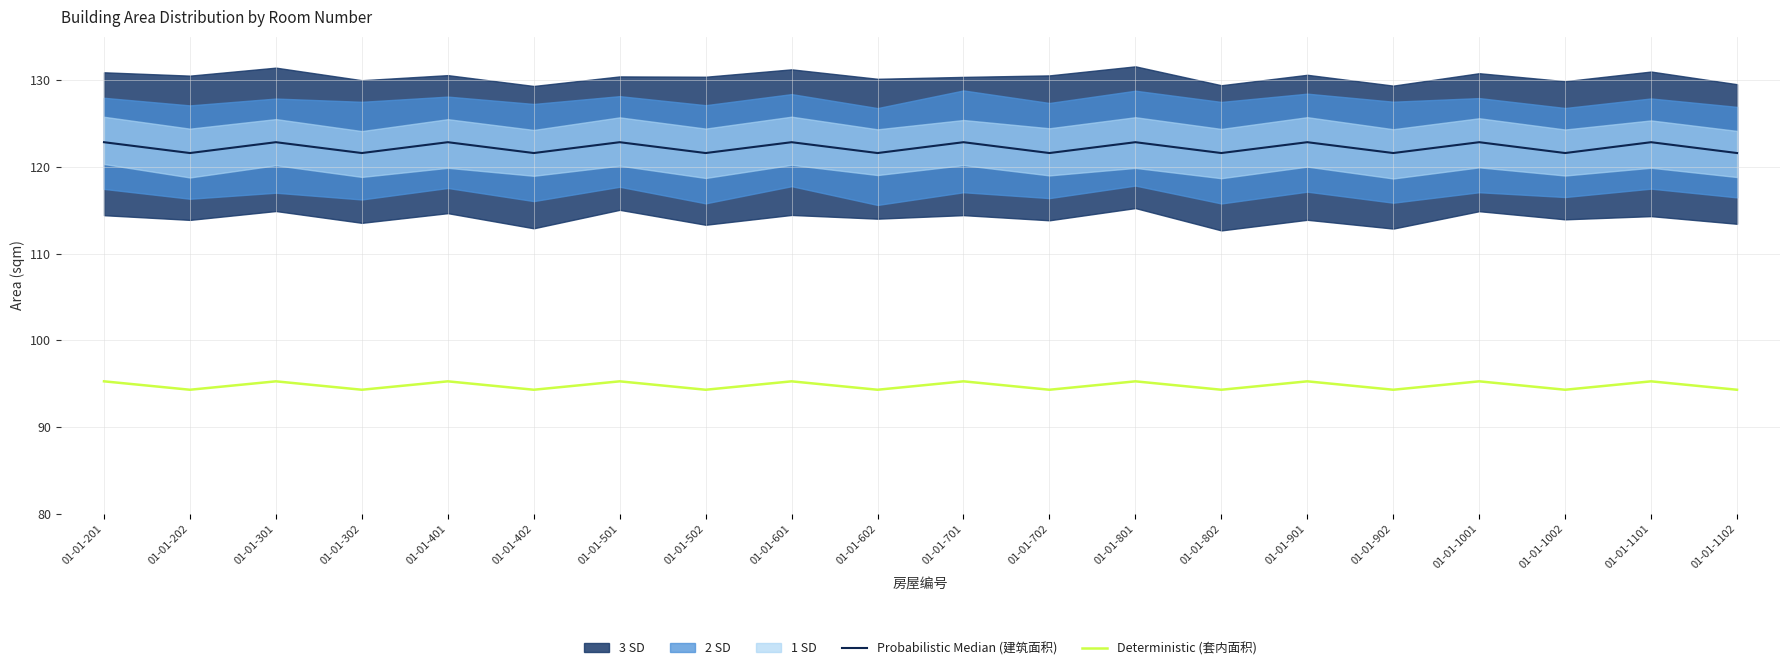

At which category does the chart reach its minimum across all series?

01-01-202